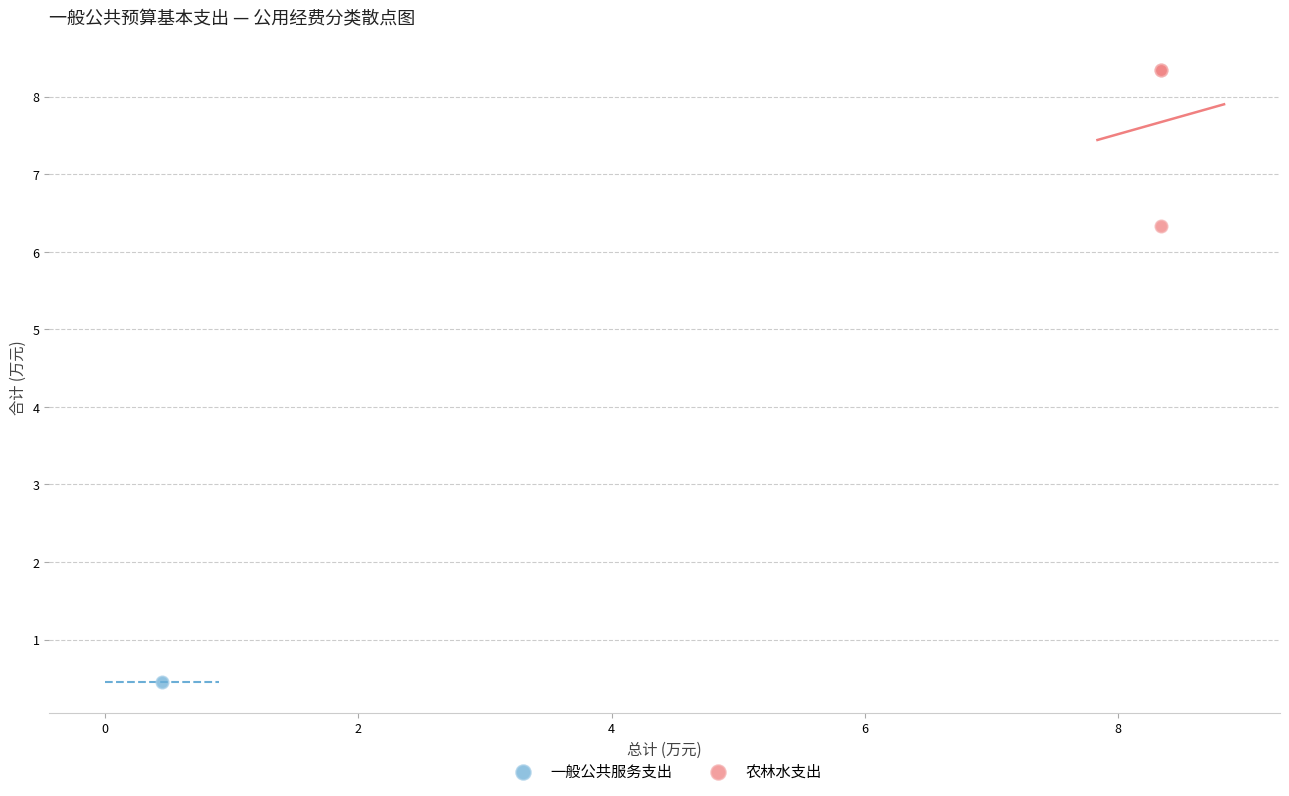

What are all the series names shown in the legend?

一般公共服务支出, 农林水支出